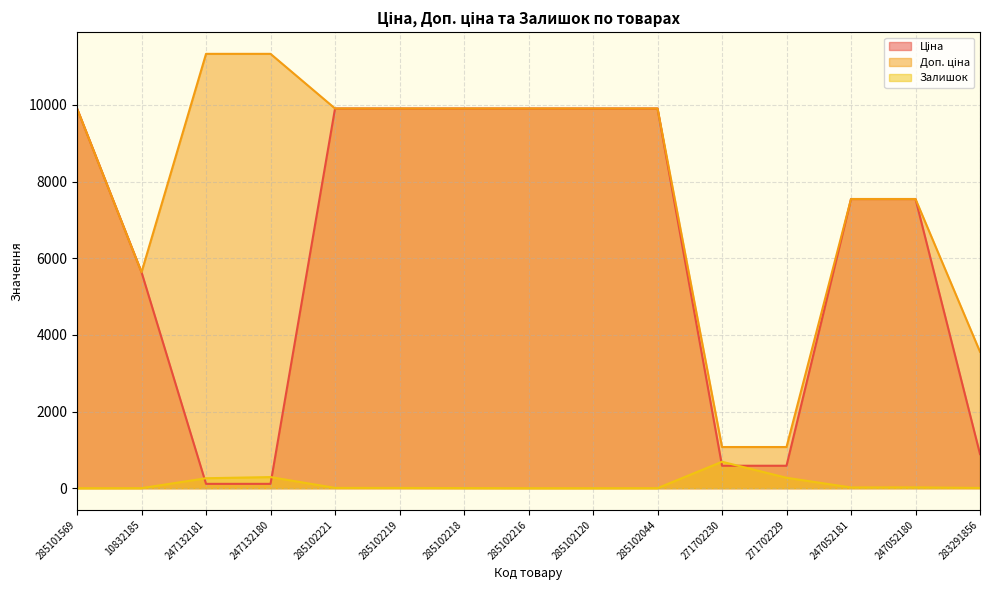

How many lines are shown in the chart?

3